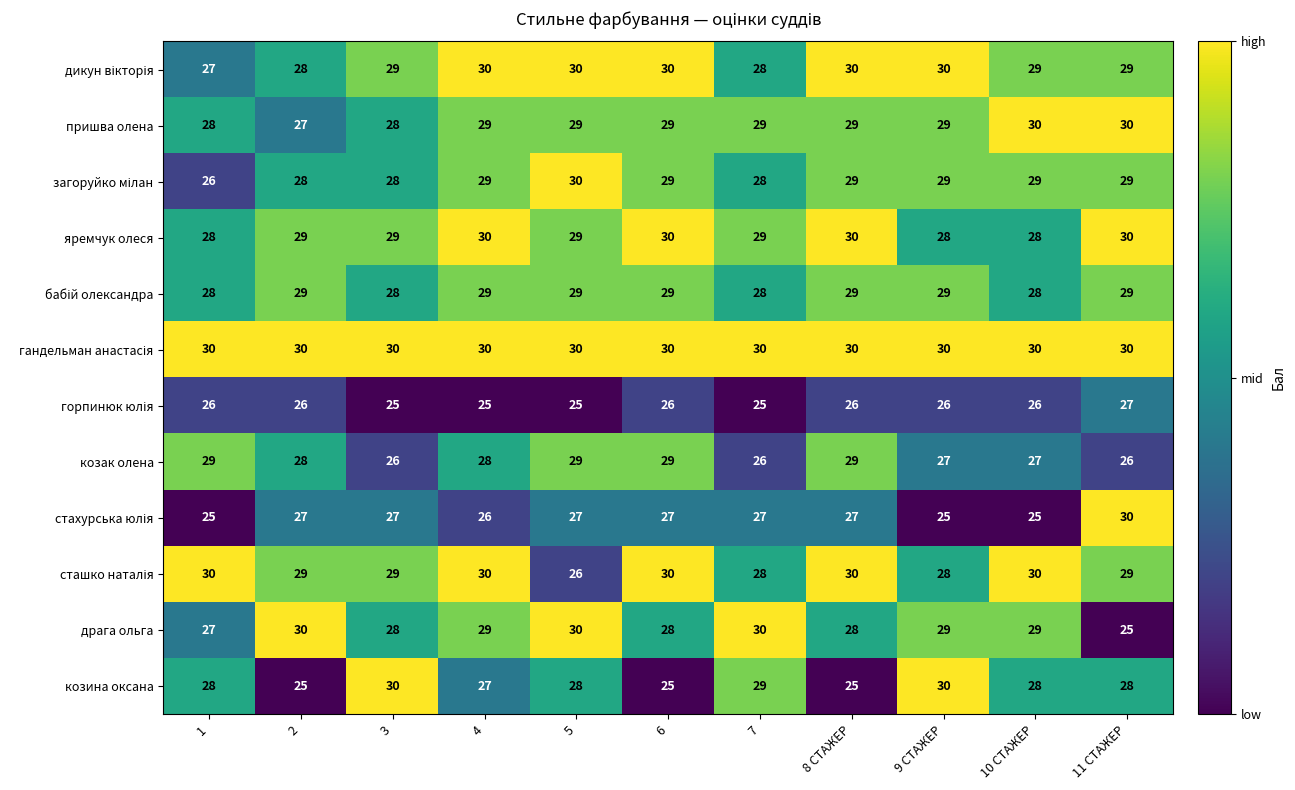

What is the total value across all series at 10 СТАЖЕР?

339